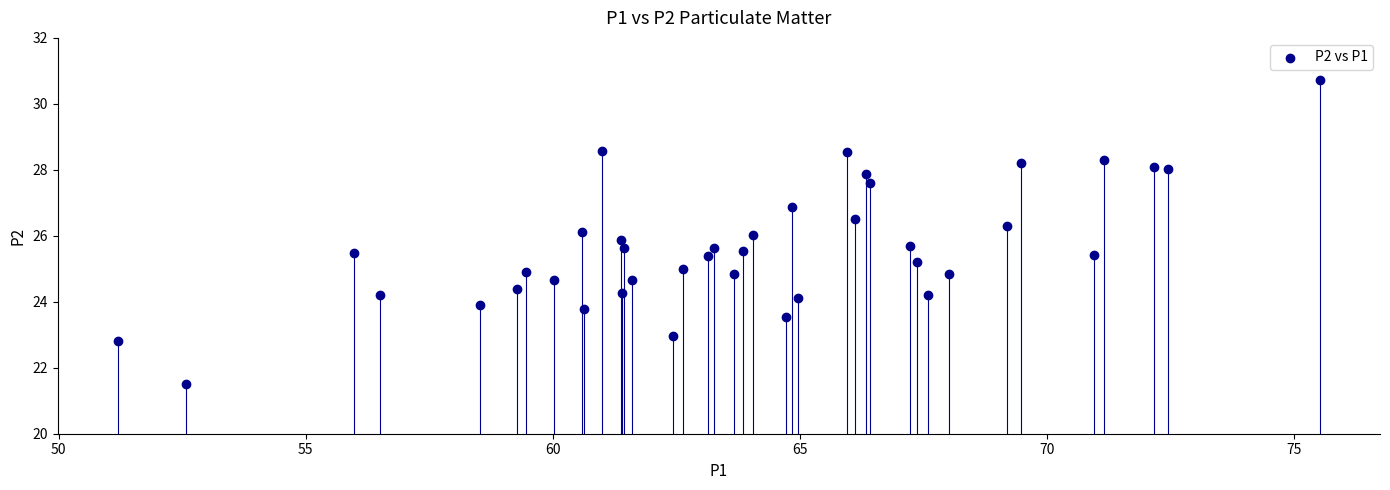

What is the range of X values (max minus min)?

24.3